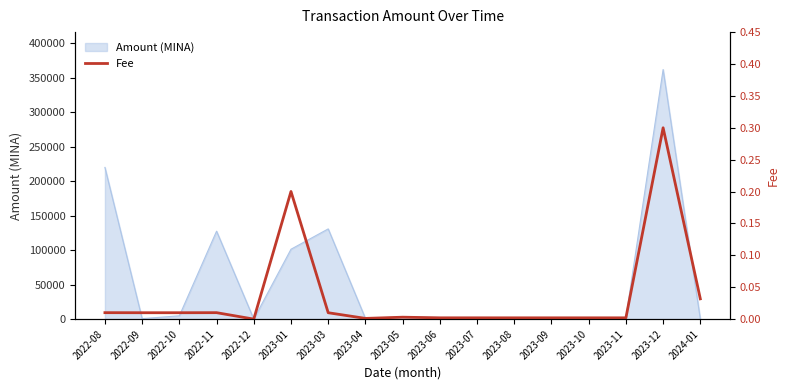

At which category does the data reach its first local valley?

2022-12